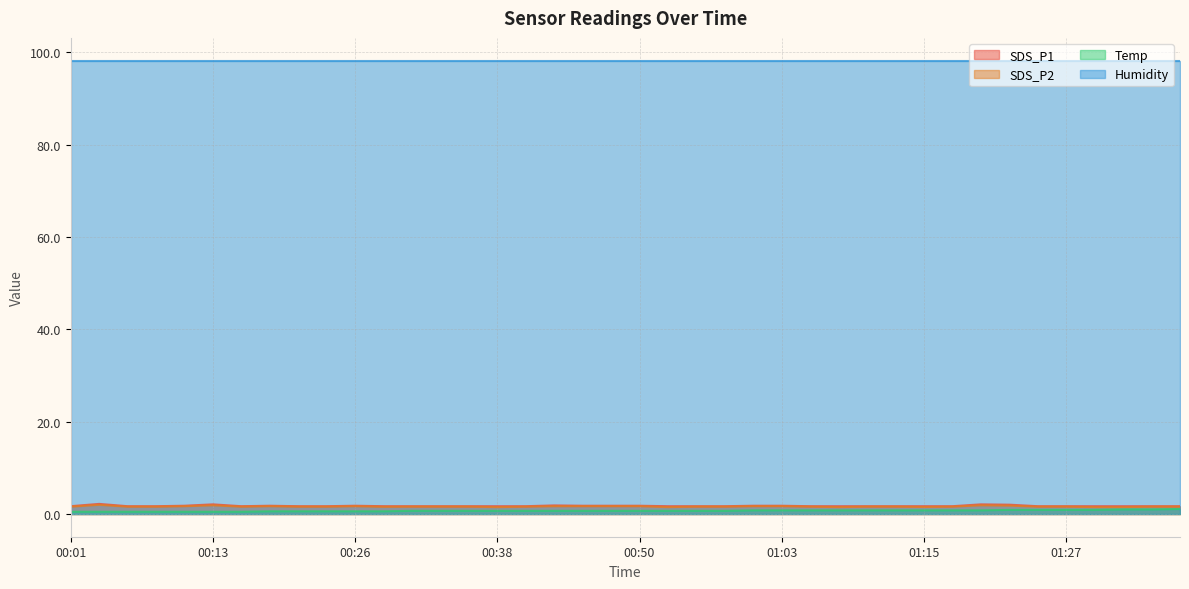

True or false: Humidity and SDS_P1 cross at least once.

False